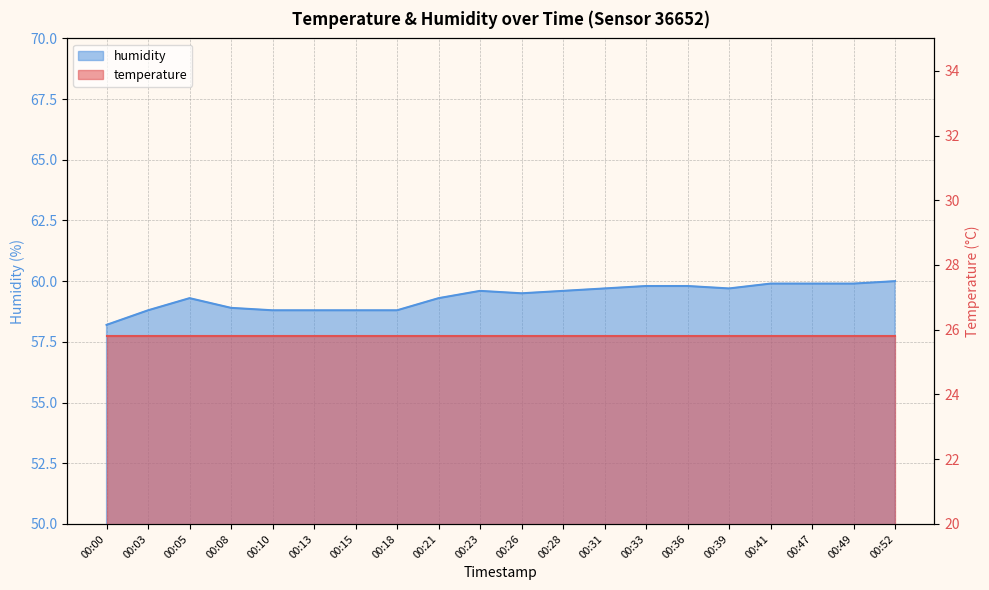

Does the chart have visible grid lines?

Yes